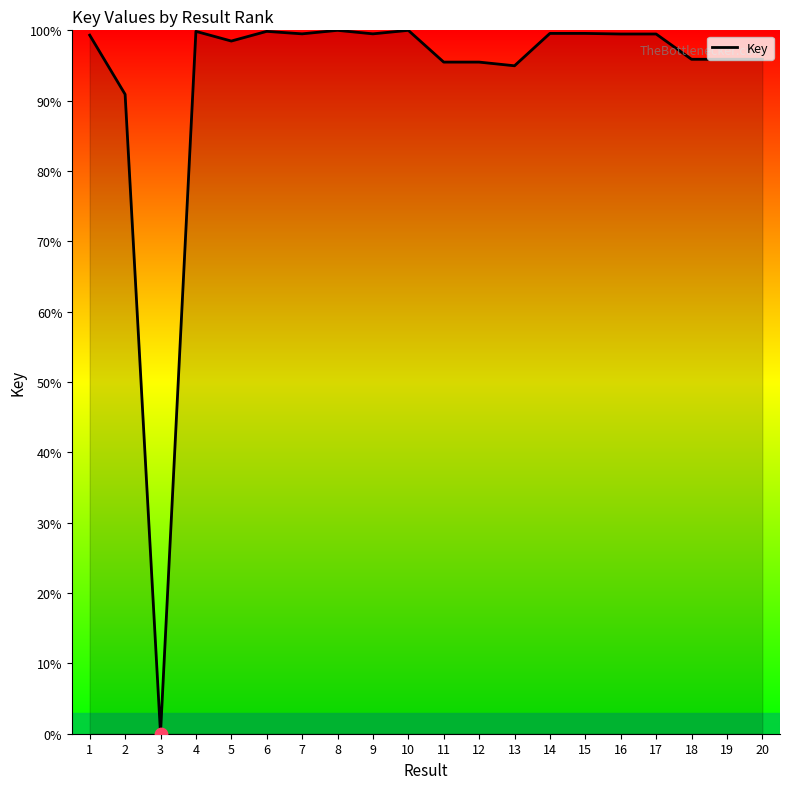

Approximately how many times larger is the value at 18 compared to 14?

1.0